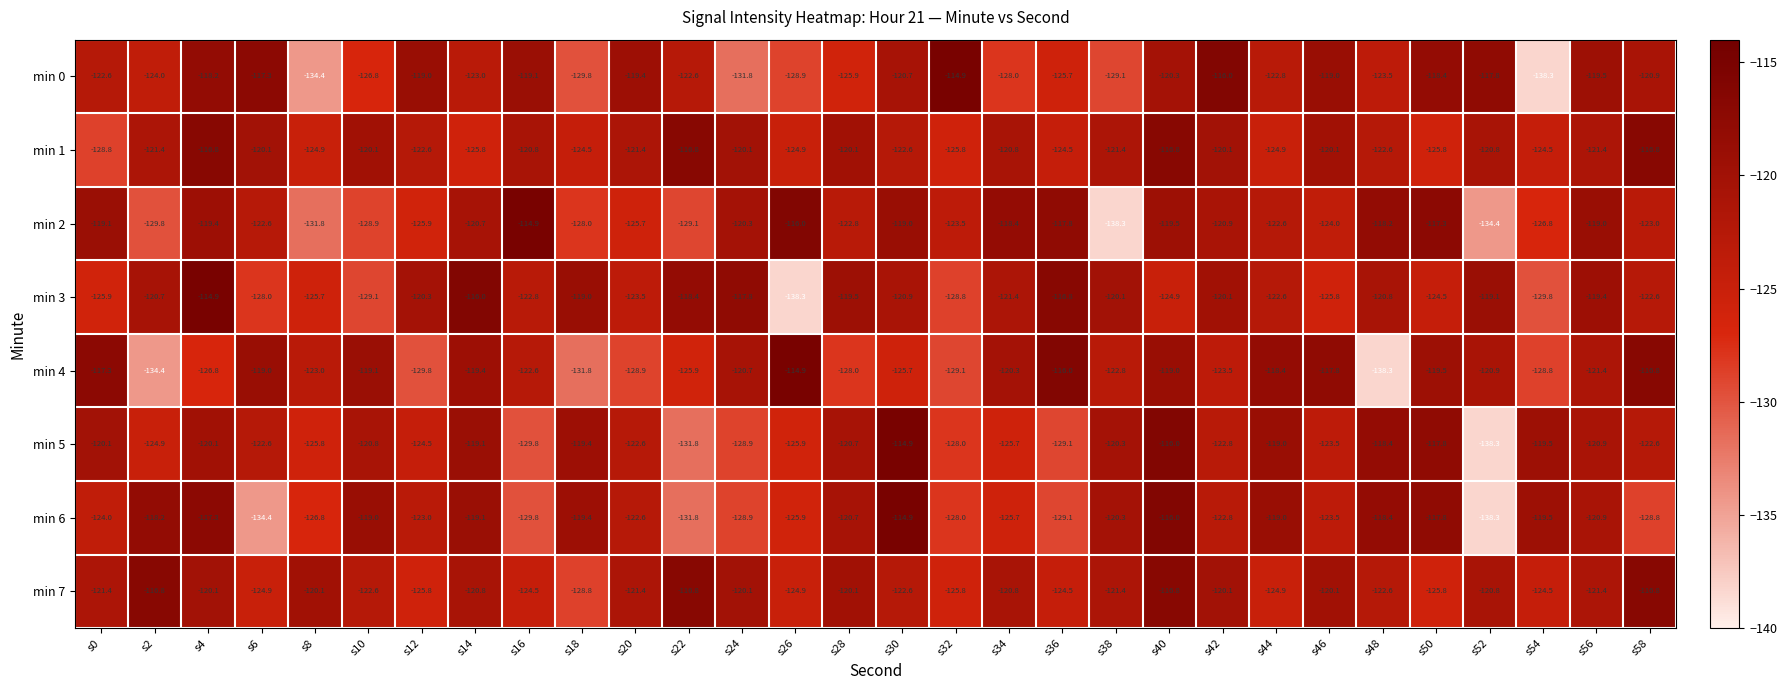

True or false: min 5 has a value of -211.7 at s36.

False